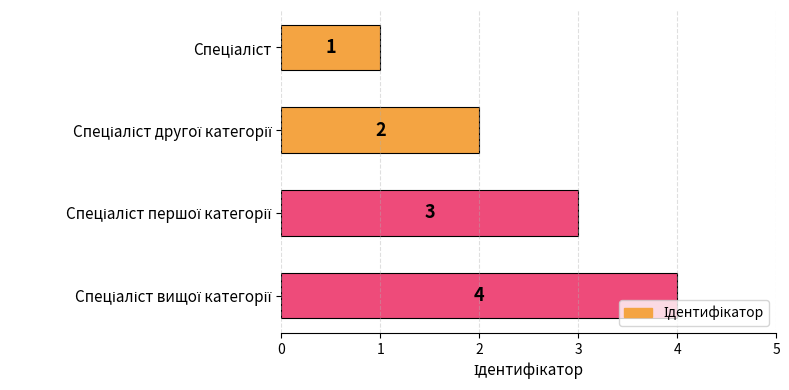

What is the sum of all values?

10